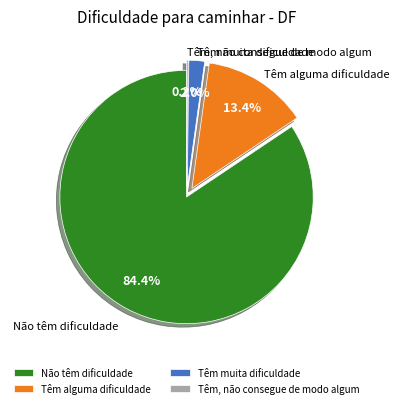

Is there any slice that represents more than half of the pie?

Yes